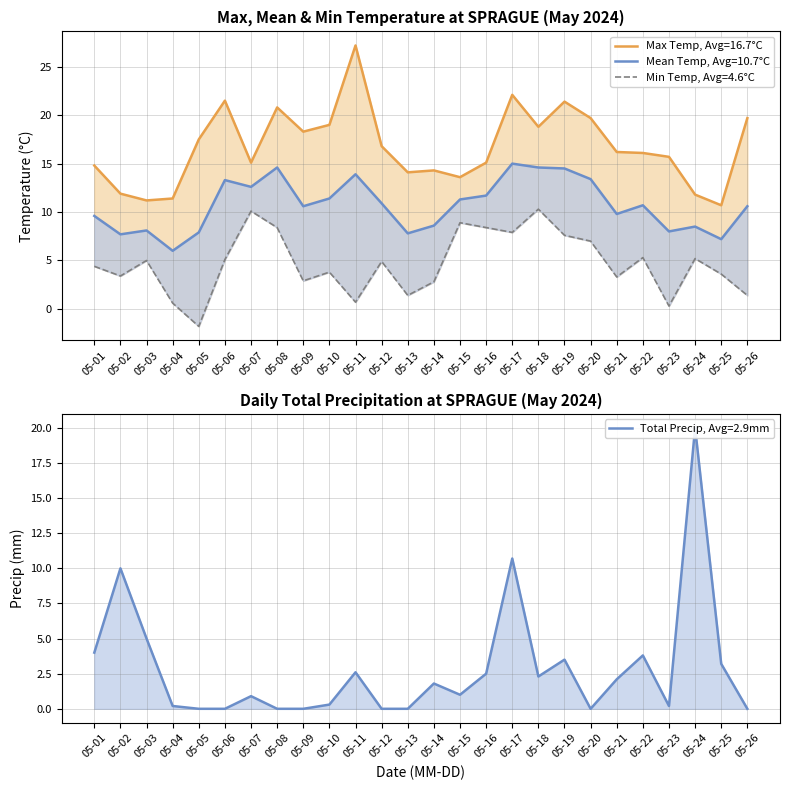

Where is the first local maximum for Max Temp (C)?

05-06